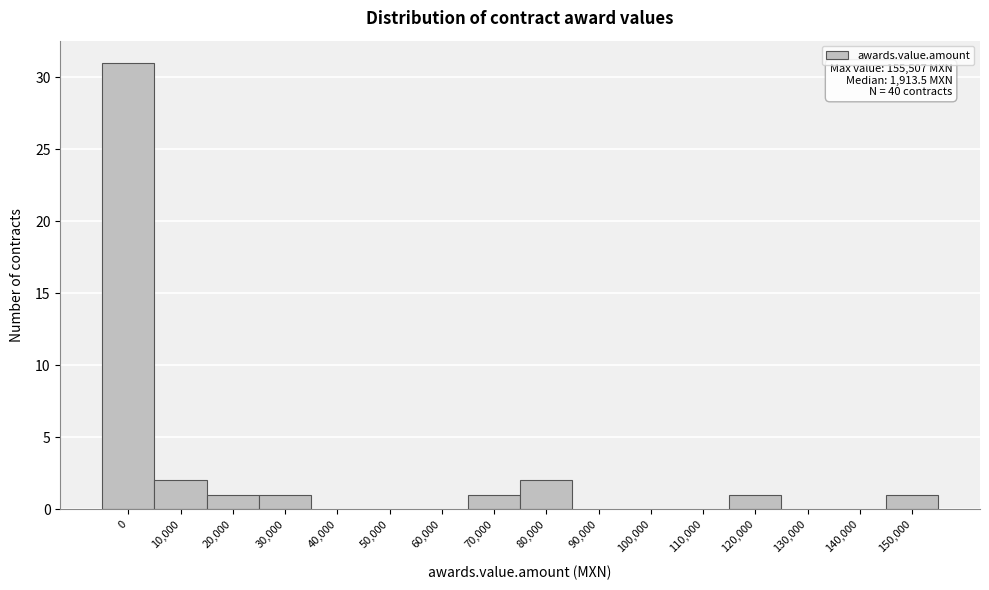

Reading left to right, list all the values displayed in this chart.

0=31	10,000=2	20,000=1	30,000=1	40,000=0	50,000=0	60,000=0	70,000=1	80,000=2	90,000=0	100,000=0	110,000=0	120,000=1	130,000=0	140,000=0	150,000=1